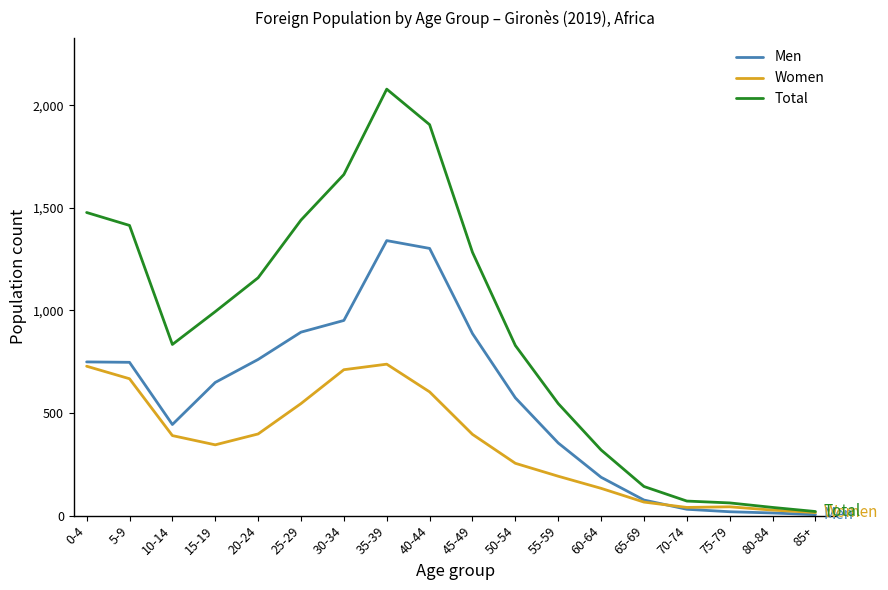

At which category does the chart reach its peak across all series?

35-39